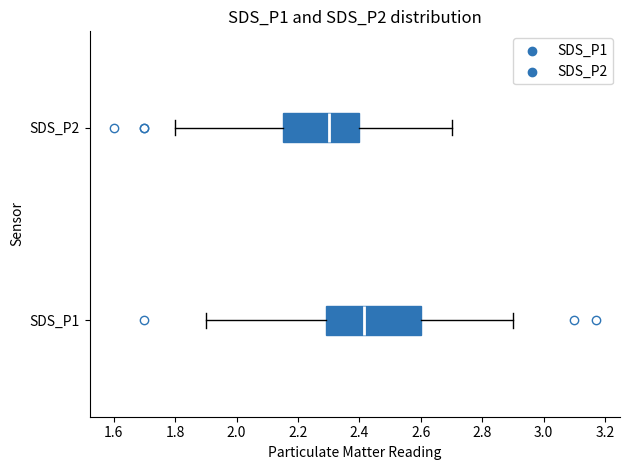

Which box's median line is the furthest to the left?

SDS_P2